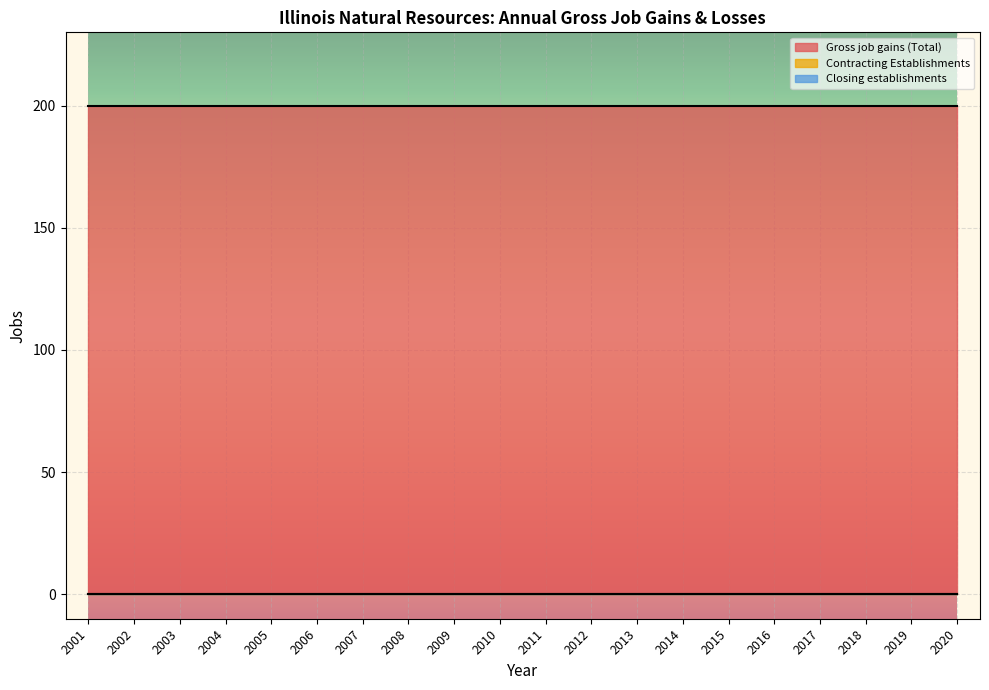

Where is Contracting Establishments nearest to the value 0?

2001